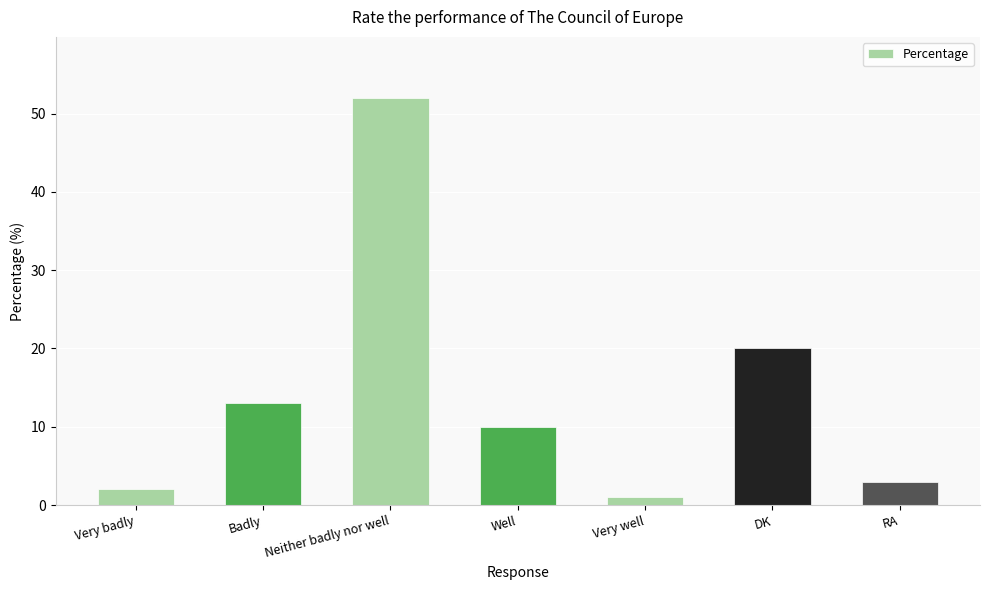

What is the smallest value displayed?

1